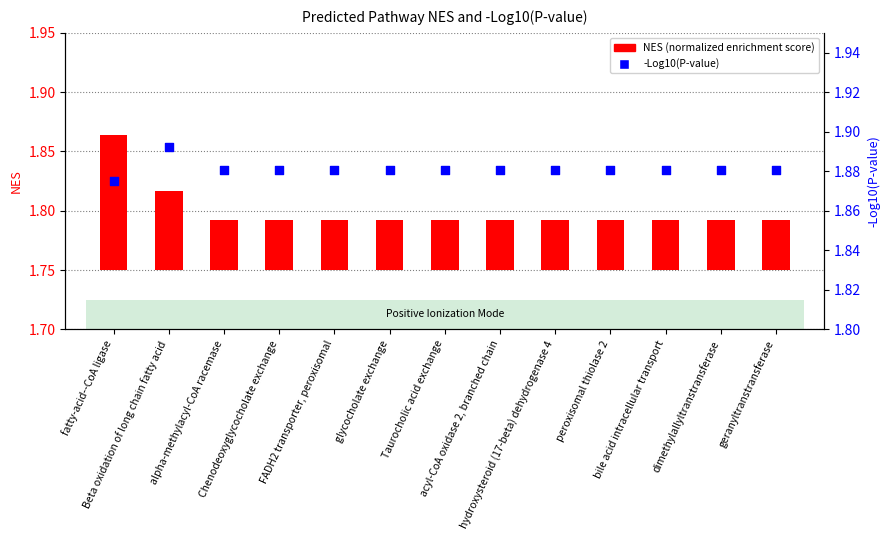

Which series contains the highest Y value?

-Log10(P-value)